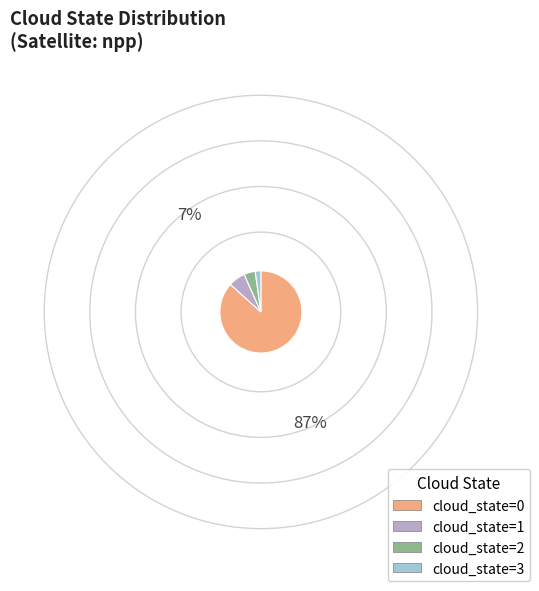

Is the sum of cloud_state=3 and cloud_state=1 greater than half?

No